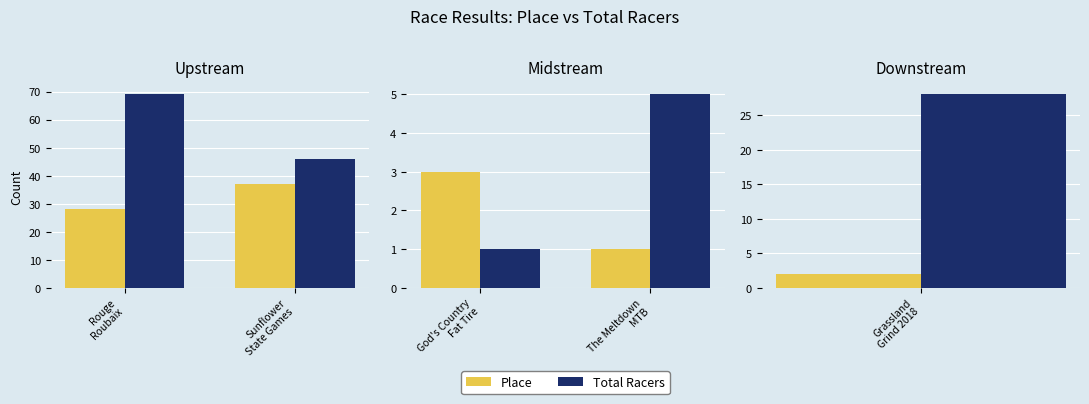

Rank the series by their average value, from lowest to highest.

Place, Total Racers